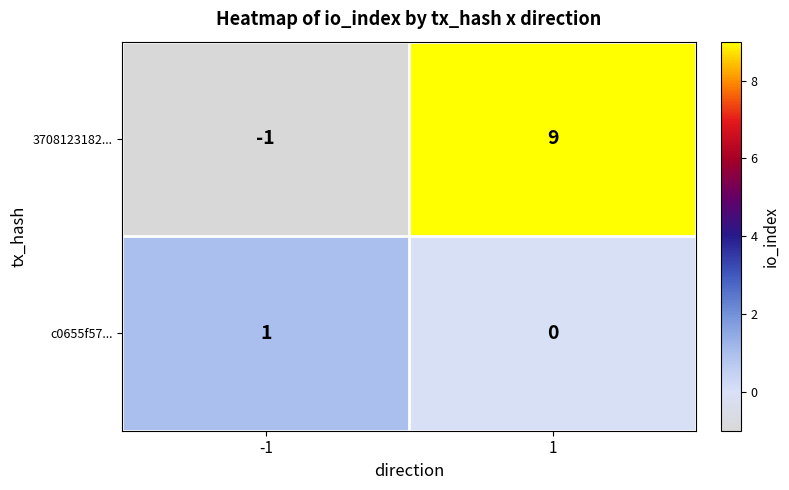

The c0655f57... series shows 0 at 1. True or false?

True